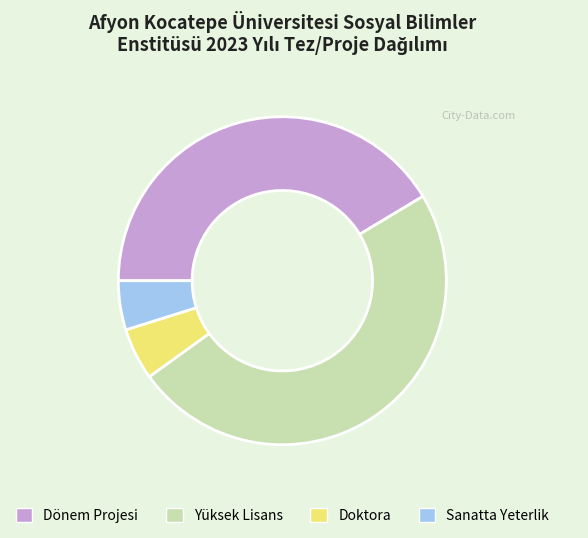

What is the largest slice in the pie chart?

Yüksek Lisans